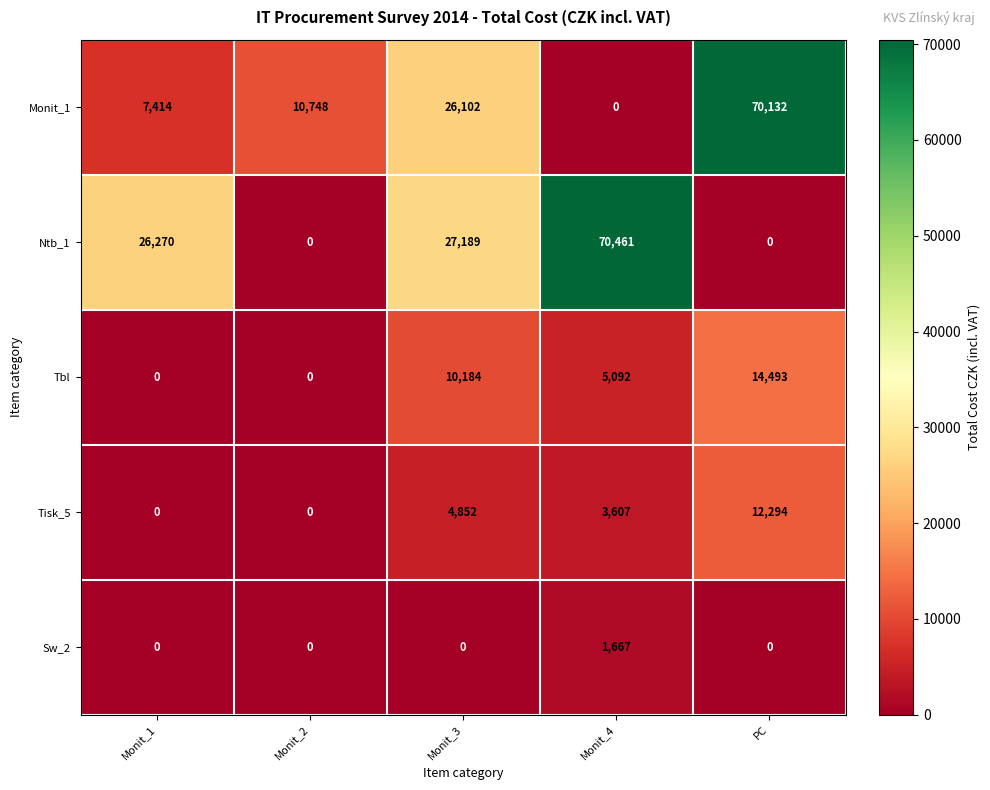

At which category is the sum across all series the highest?

PC